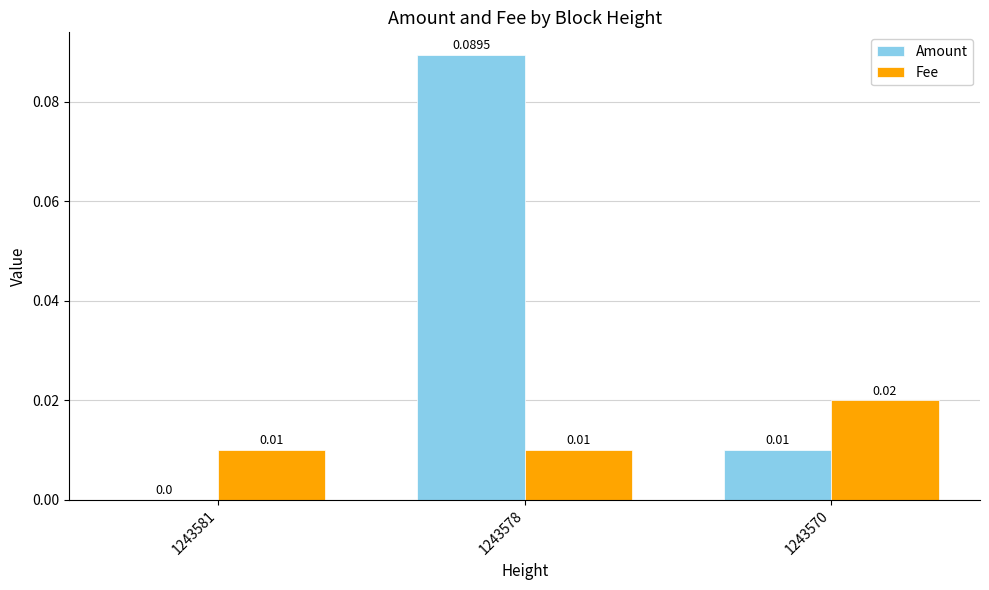

True or false: Amount has a value of 0.0 at 1243570.

True